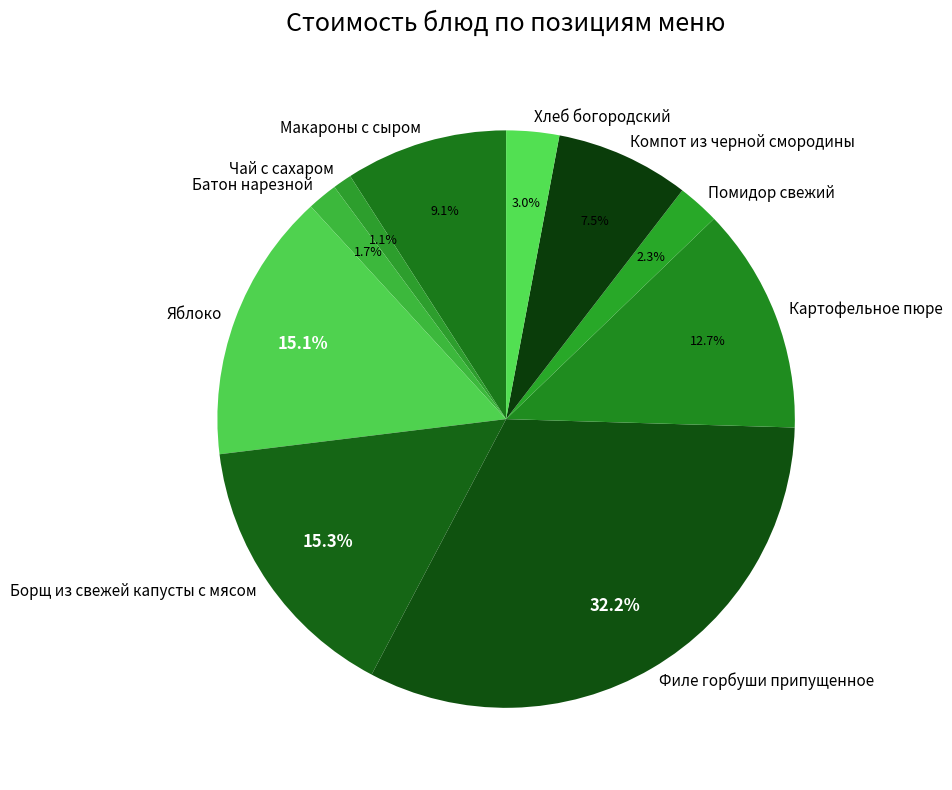

Is there any slice that represents more than half of the pie?

No